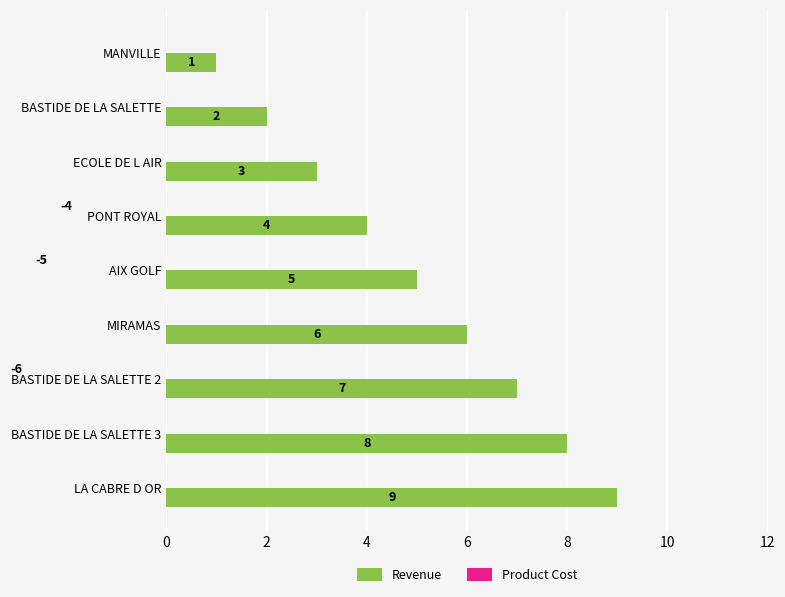

How many distinct data groups are displayed?

2